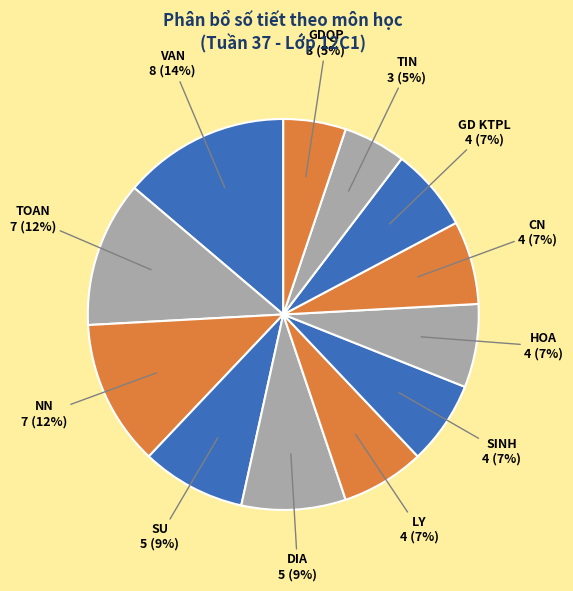

Which category has the biggest portion of the pie?

VAN